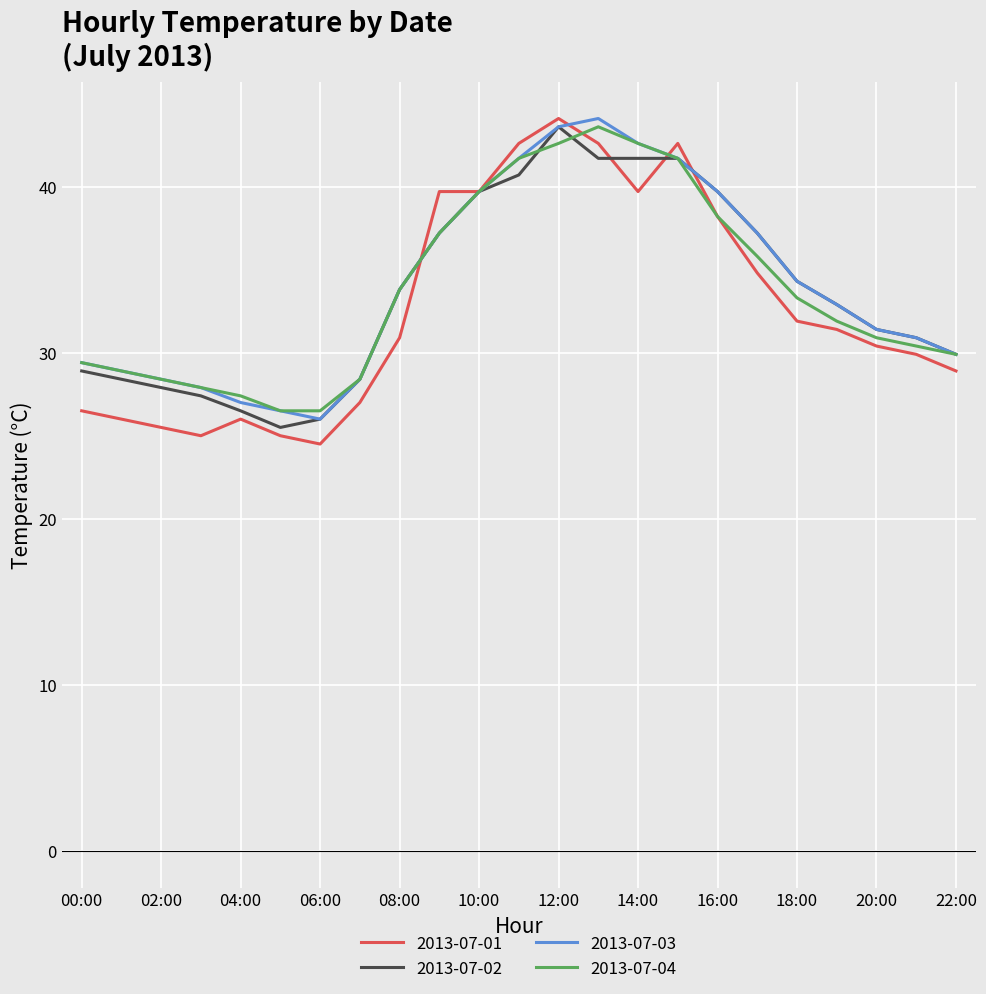

What is the minimum value for 2013-07-02?

25.5